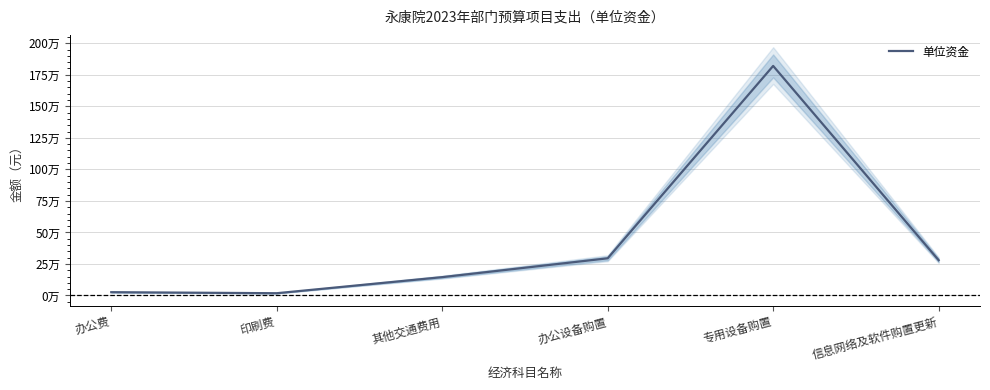

What is the value of the 4th point from the left?

294840